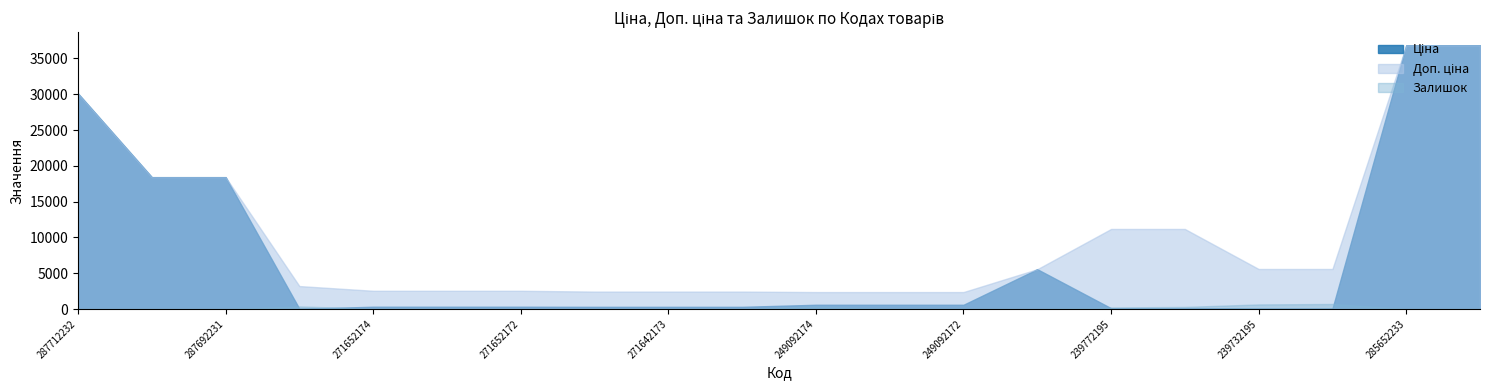

At which label does Залишок reach its minimum?

287712232